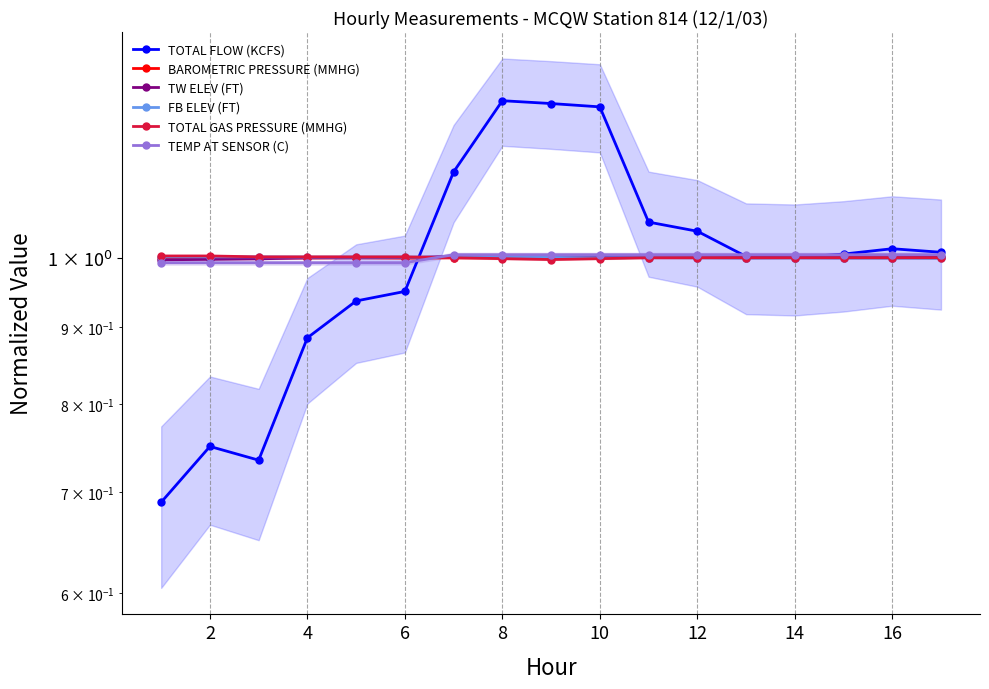

Is the value of TW ELEV (FT) at 13 greater than the value of FB ELEV (FT) at 10?

No